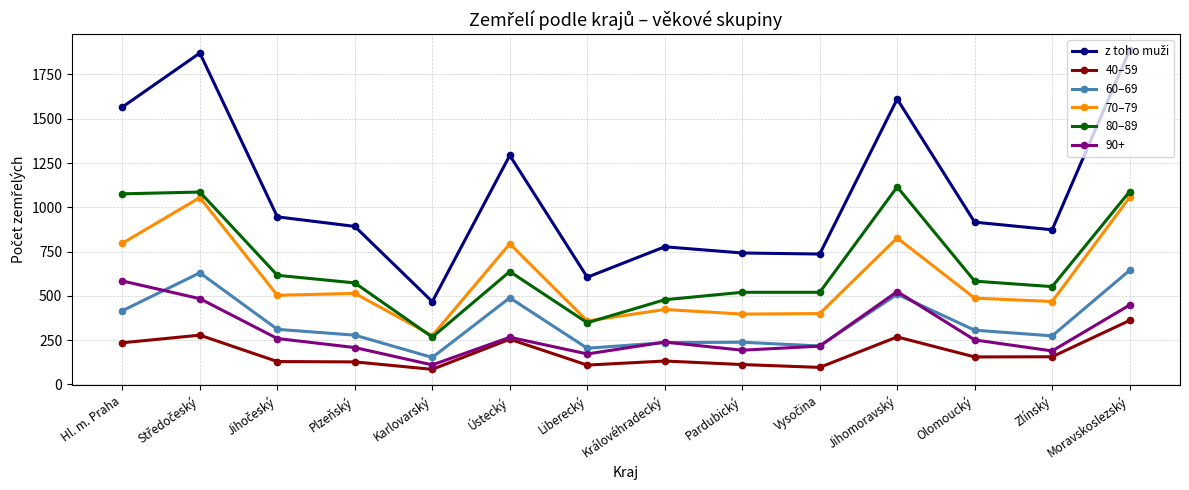

What is the average value of the 60–69 series?

350